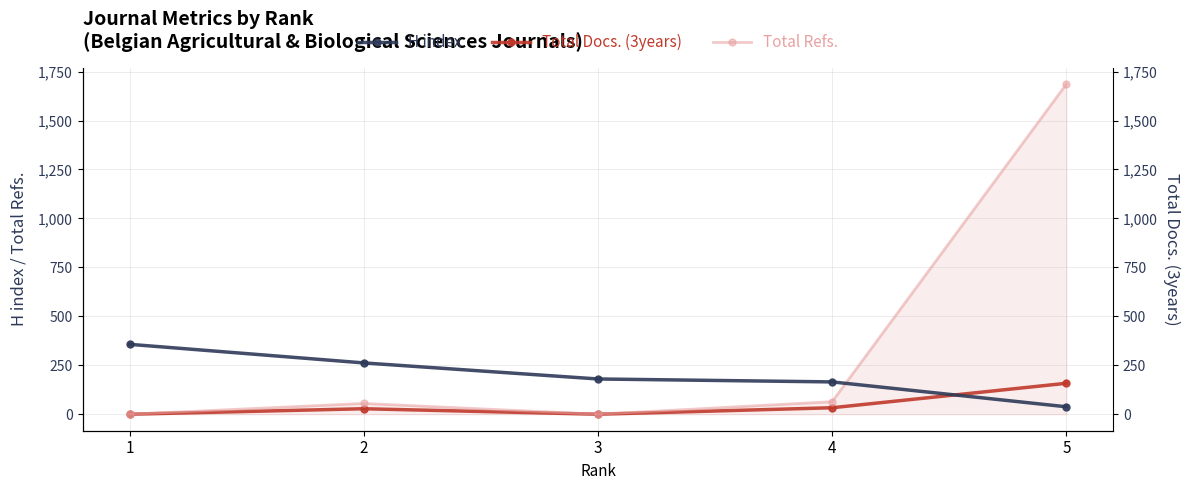

True or false: Total Docs. (3years) has a value of 158 at 5.

True